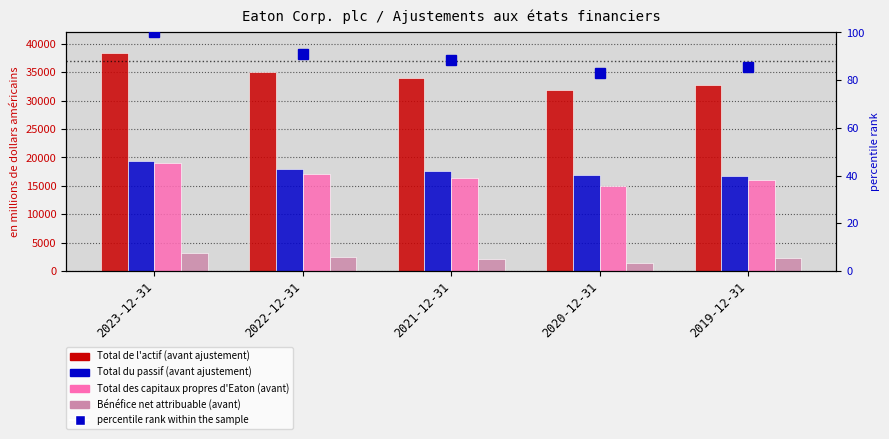

What is the maximum value for Bénéfice net attribuable (avant)?

3218.0